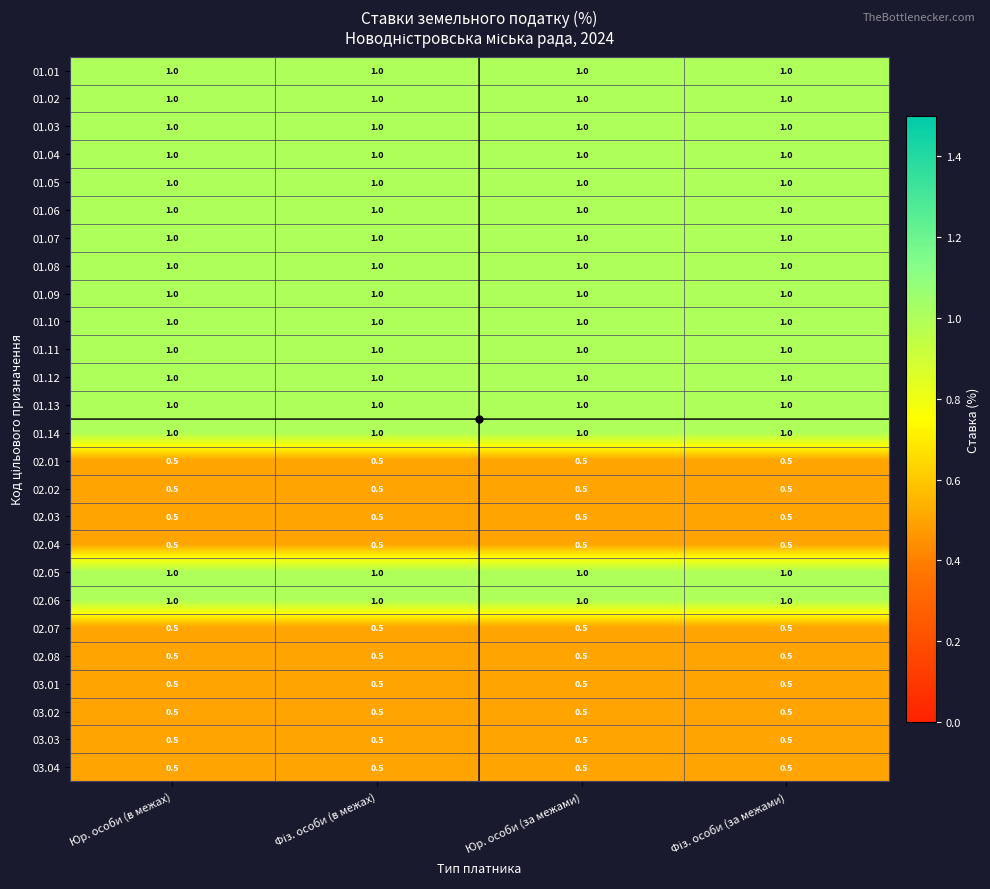

What is the spread (max minus min) of values at Юр. особи (за межами)?

0.5